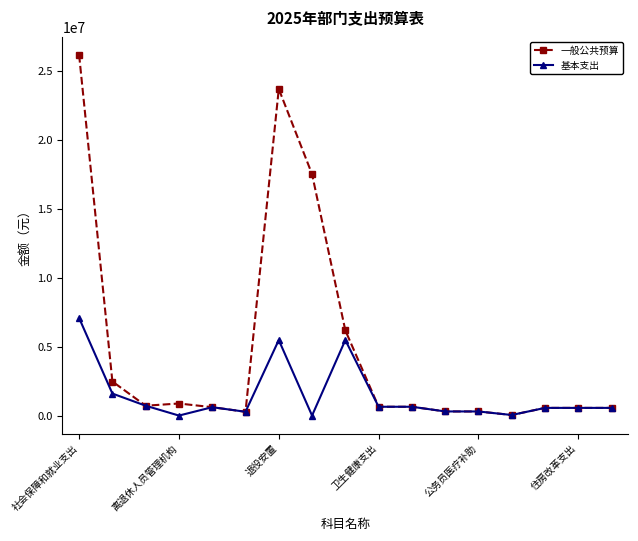

How many lines are shown in the chart?

2